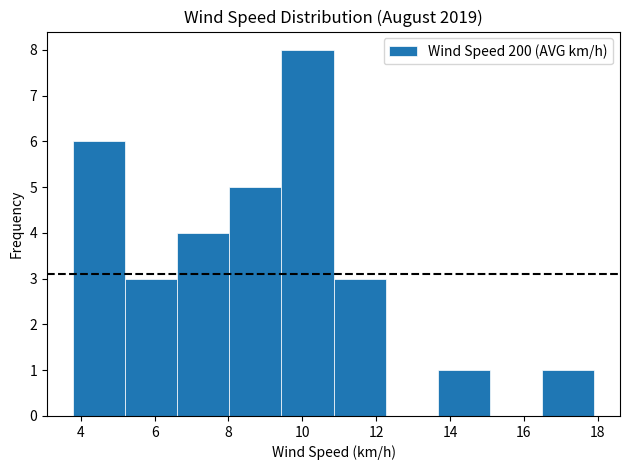

Reading left to right, list every bar in this chart as the range it spans on the x-axis followed by its height. Neither the bar edges nor the heights are printed on the chart, so give them approximately, as read against the axes.

3.8 to 5.2: 6
5.2 to 6.6: 3
6.6 to 8.0: 4
8.0 to 9.4: 5
9.4 to 10.8: 8
10.8 to 12.2: 3
12.2 to 13.6: 0
13.6 to 15.0: 1
15.0 to 16.4: 0
16.4 to 18.0: 1